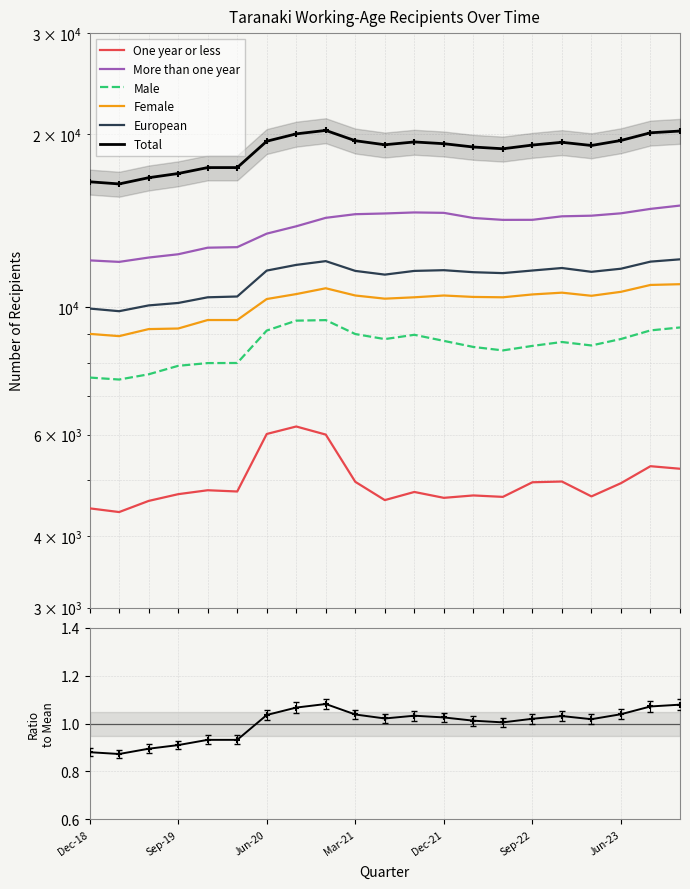

Is the value of Male at Mar-19 greater than the value of Female at Dec-21?

No